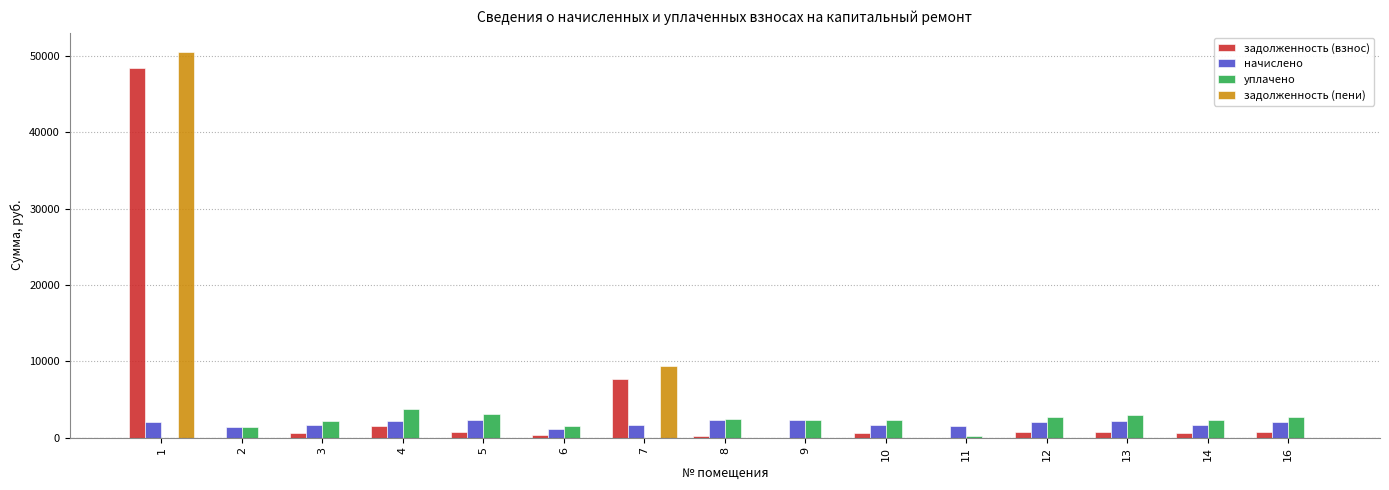

What is the total value across all series at 5?

6276.2